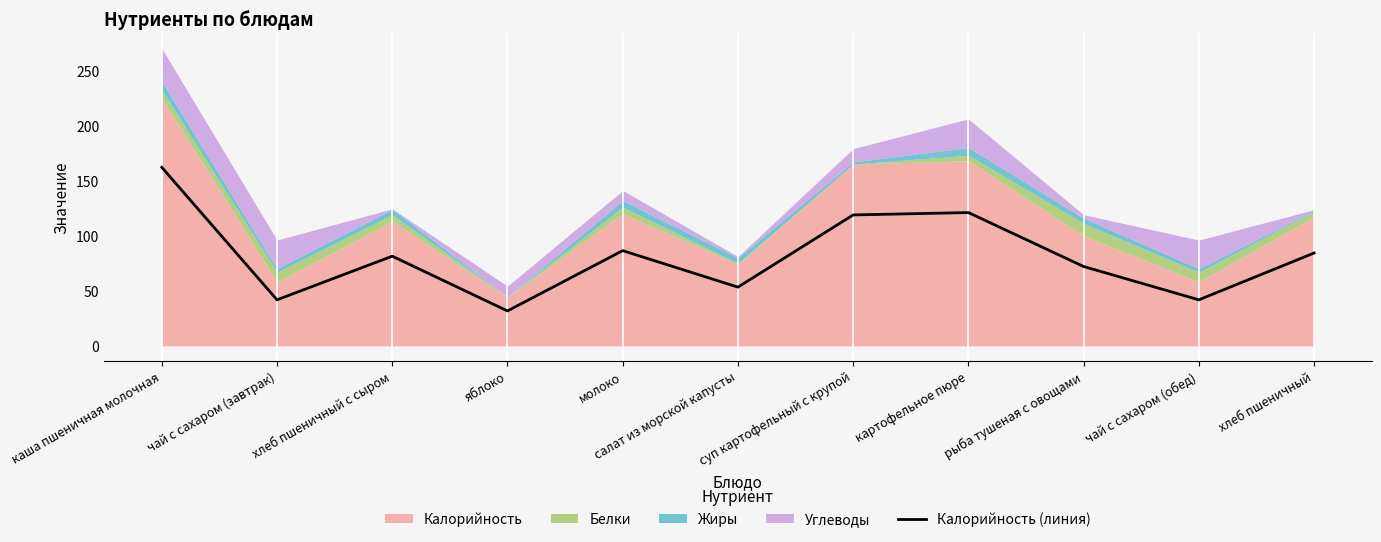

Reading left to right, list all the values displayed in this chart.

каша пшеничная молочная=162.0	чай с сахаром (завтрак)=41.8	хлеб пшеничный с сыром=81.4	яблоко=31.7	молоко=86.4	салат из морской капусты=53.3	суп картофельный с крупой=118.8	картофельное пюре=121.0	рыба тушеная с овощами=72.0	чай с сахаром (обед)=41.8	хлеб пшеничный=84.2